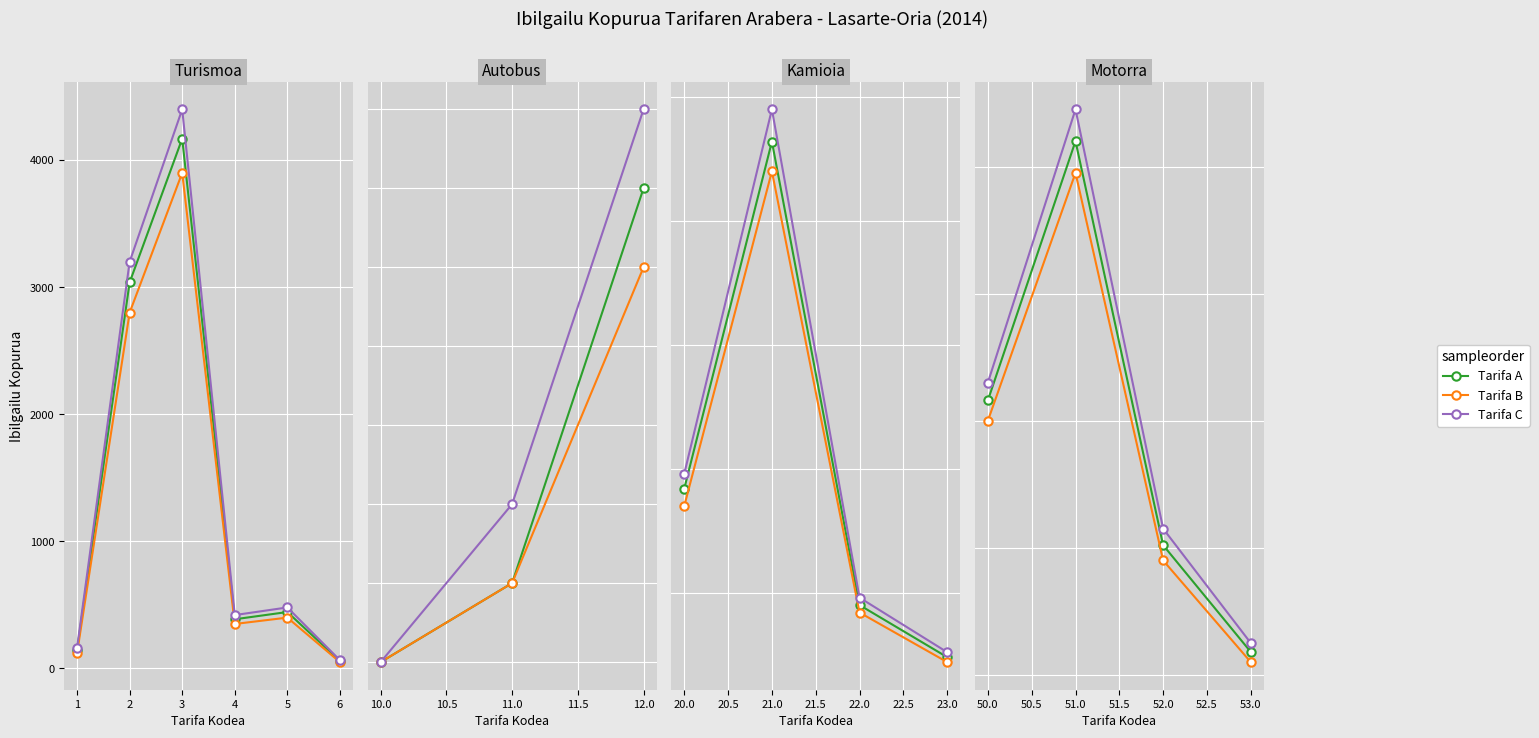

How many categories are shown in the chart?

6